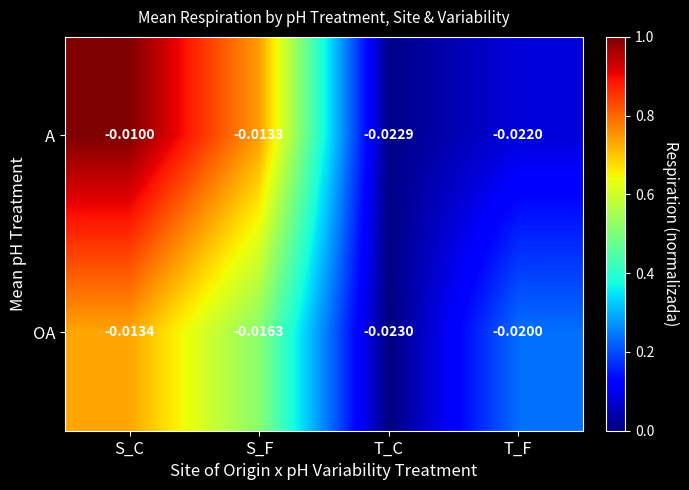

At which category is the sum across all series the highest?

S_C